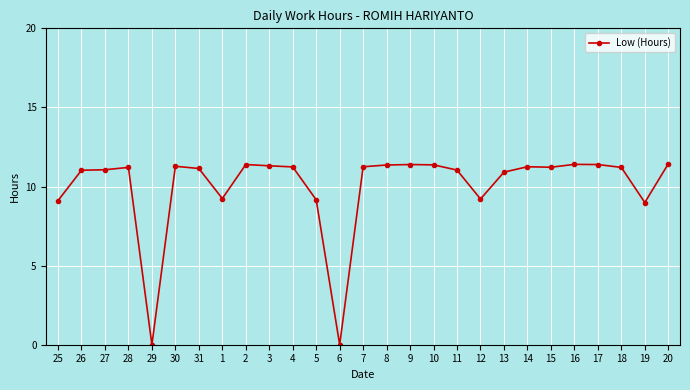

What is the label of the 5th point from the right?

16